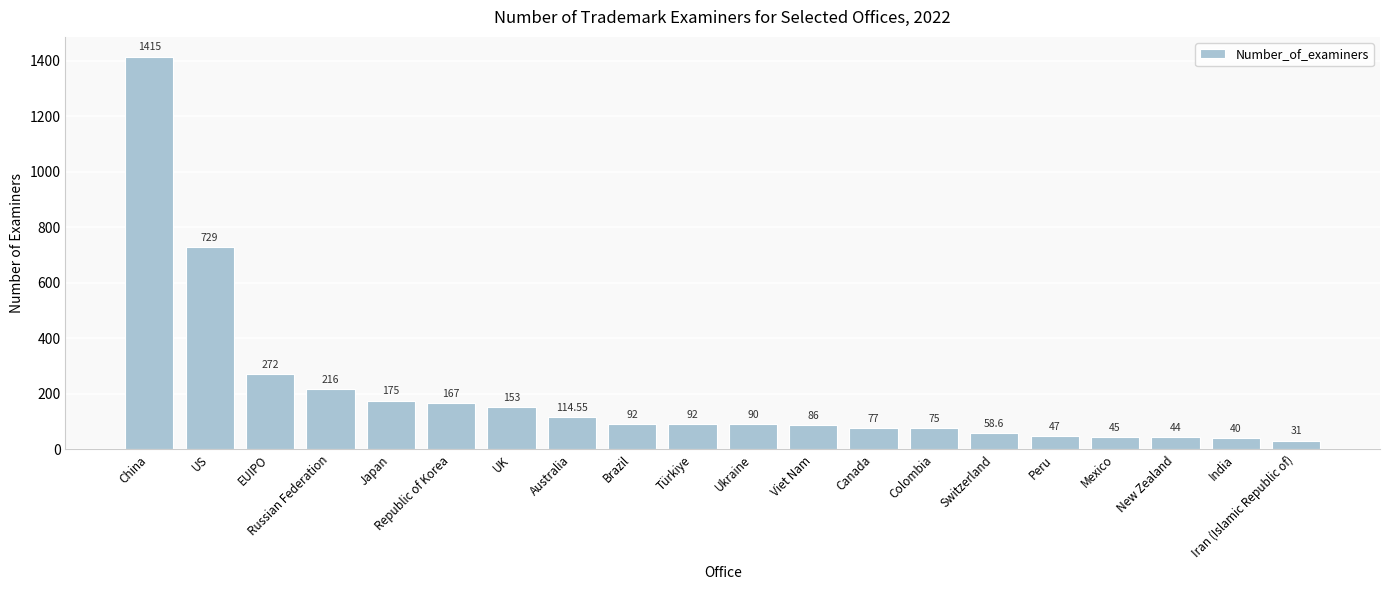

What is the change in value from UK to Colombia?

-78.0